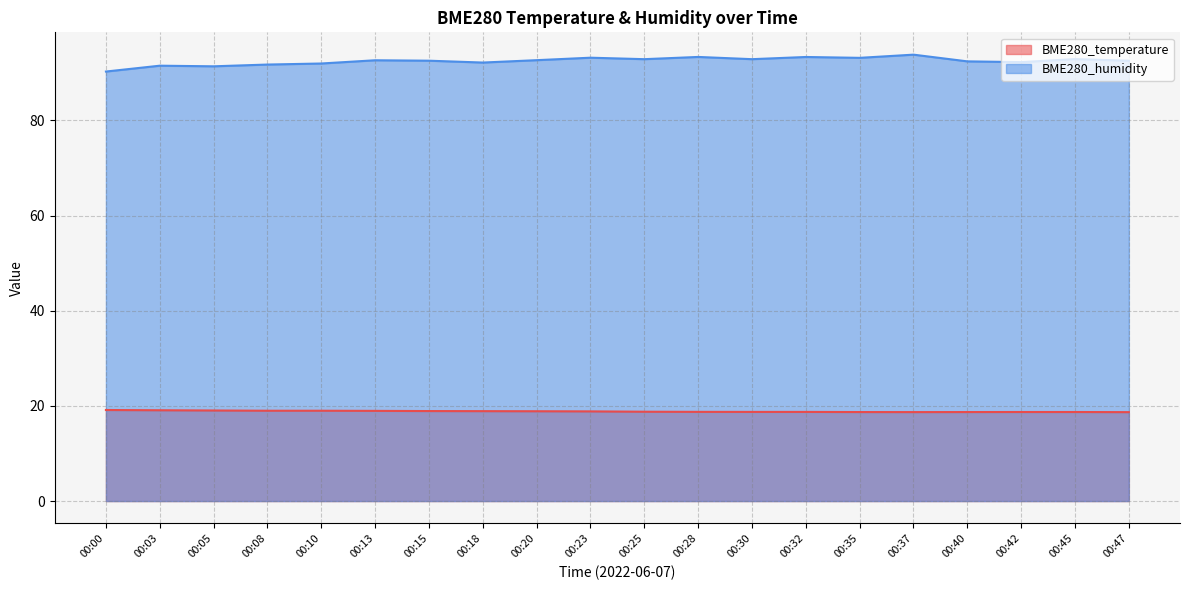

At how many categories does at least one series exceed 79?

20